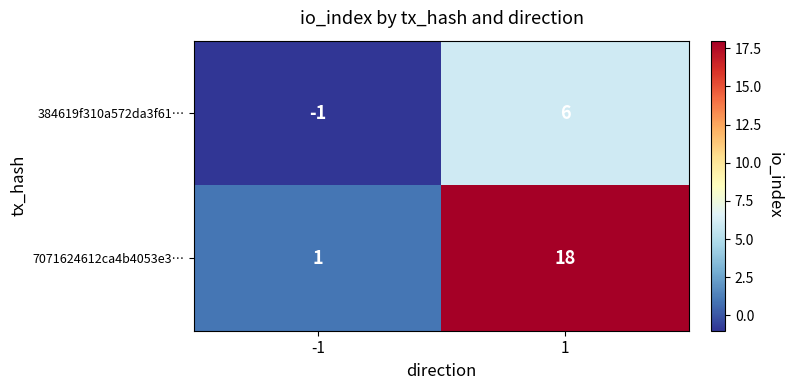

Which label corresponds to the smallest value in the chart?

-1